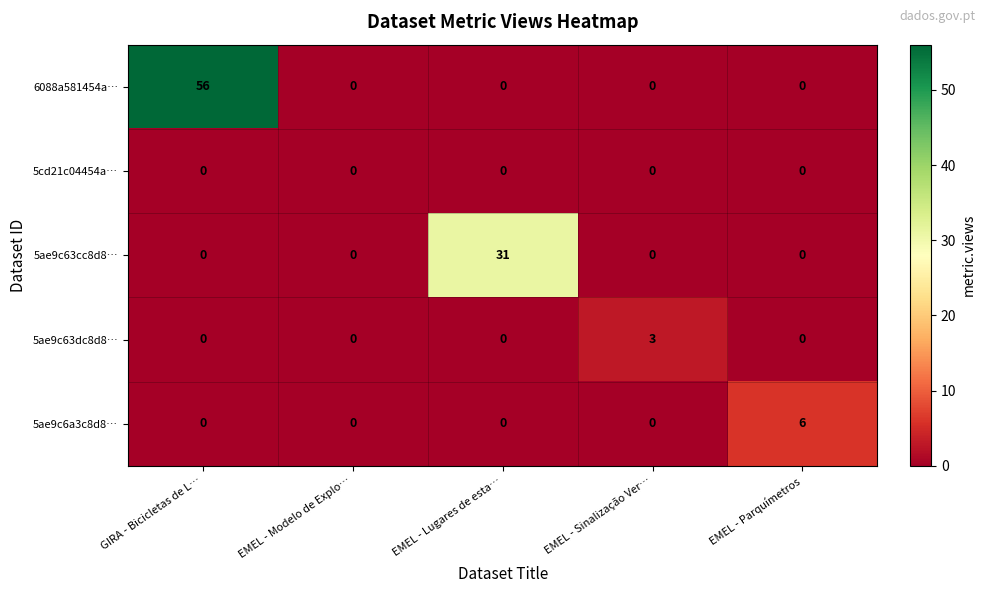

The value of 5cd21c04454a… at EMEL - Sinalização Ver… is 0. True or false?

True